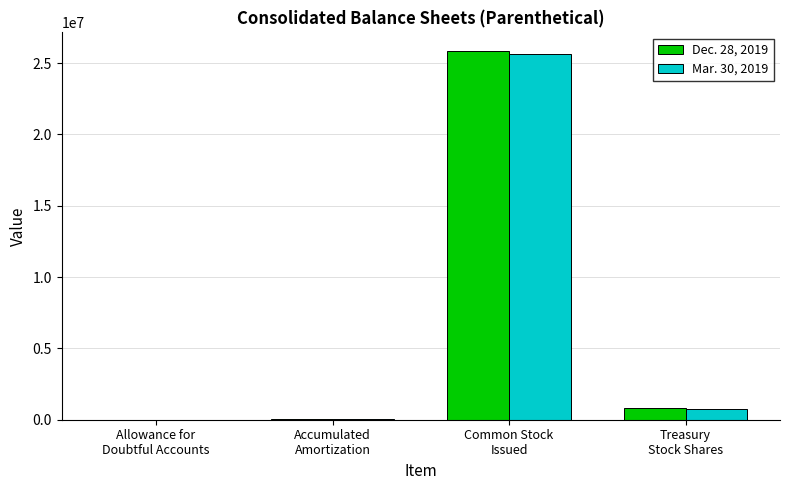

What is the greatest value displayed?

25863146